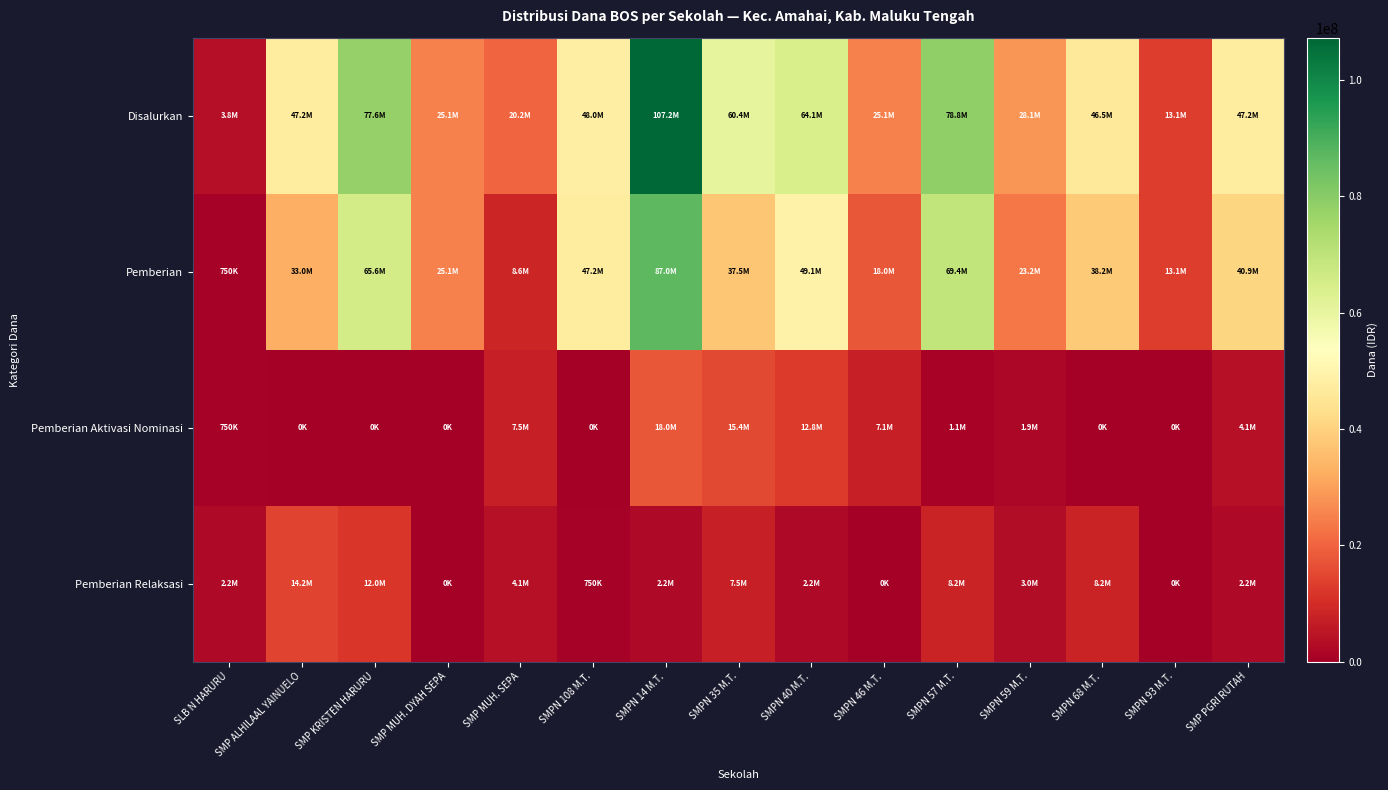

What is the total value across all series at SMPN 57 M.T.?

157500000